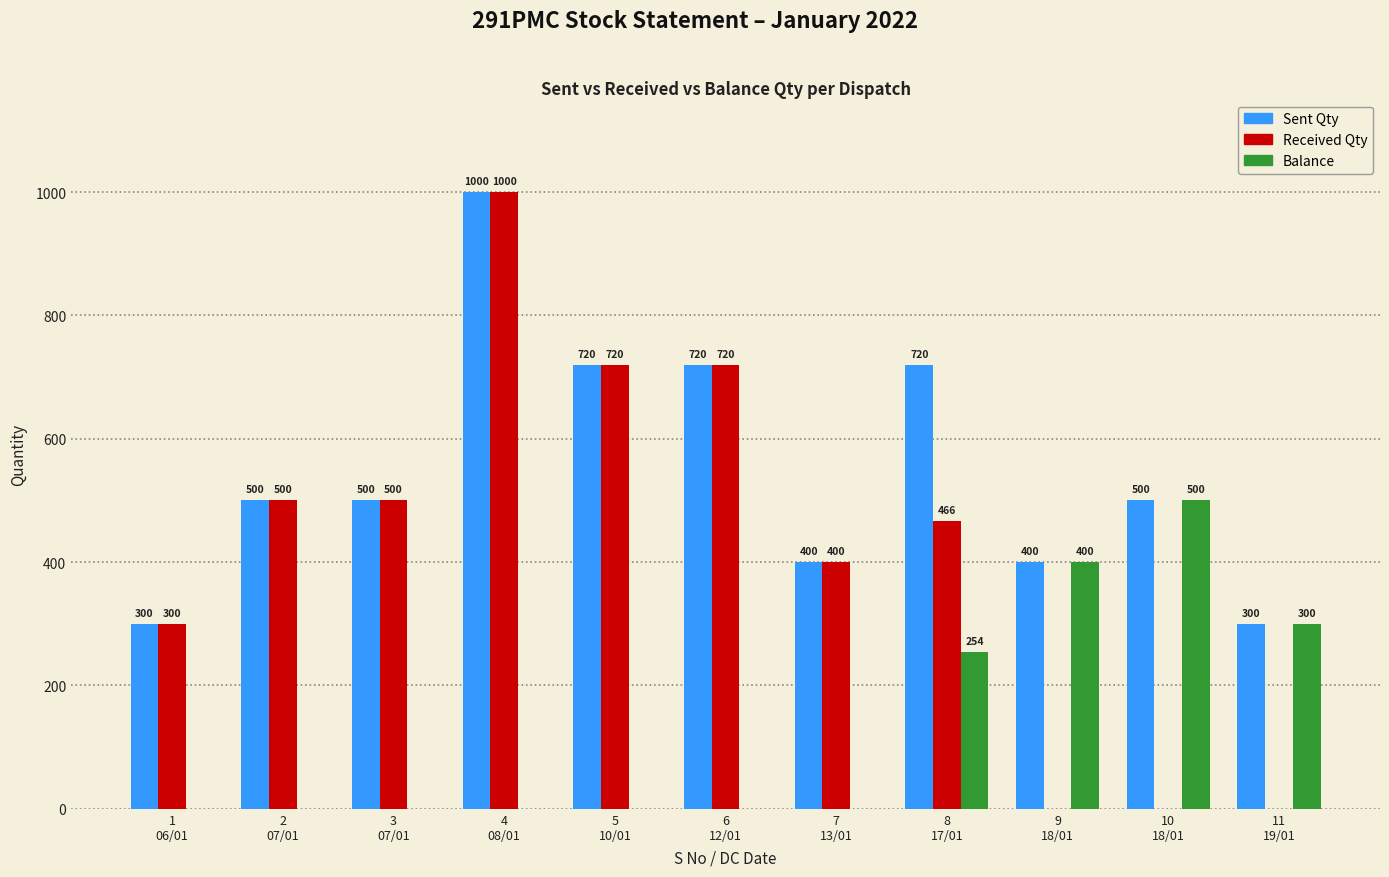

Which series has the widest spread of values?

Received Qty